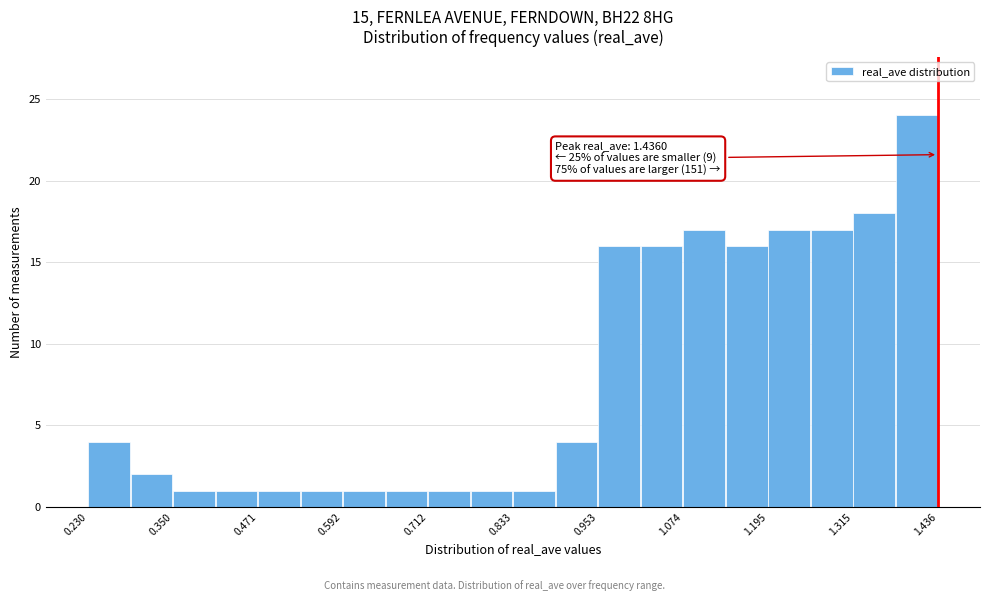

Around what value on the x-axis is the tallest bar? Give the approximate position of its centre, as read against the axis.

1.40